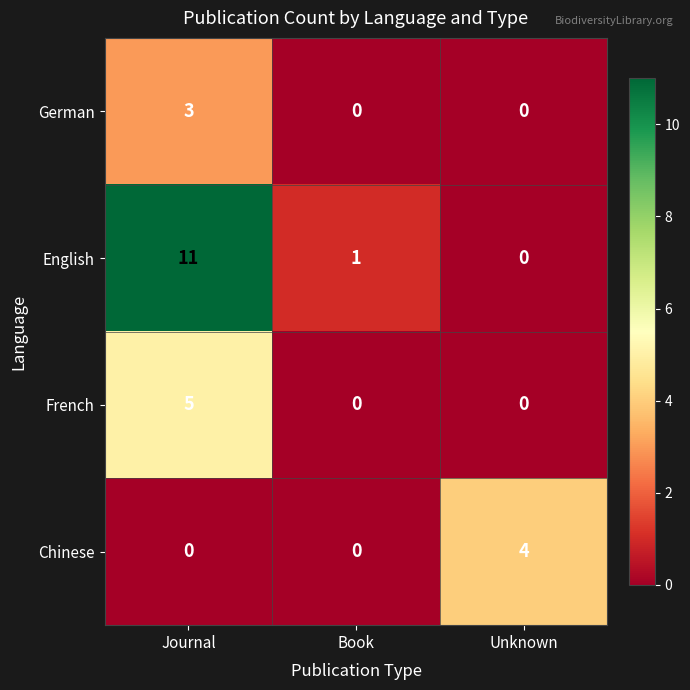

Rank the series by their maximum value, from highest to lowest.

English, French, Chinese, German